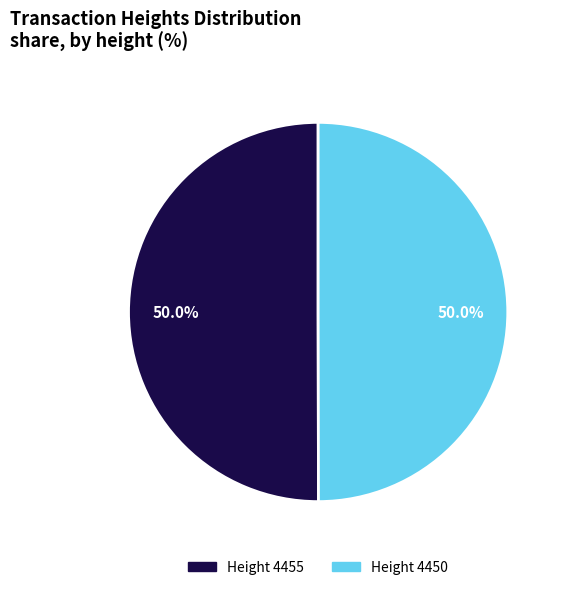

What is the total percentage of Height 4450 and Height 4455?

100.0%